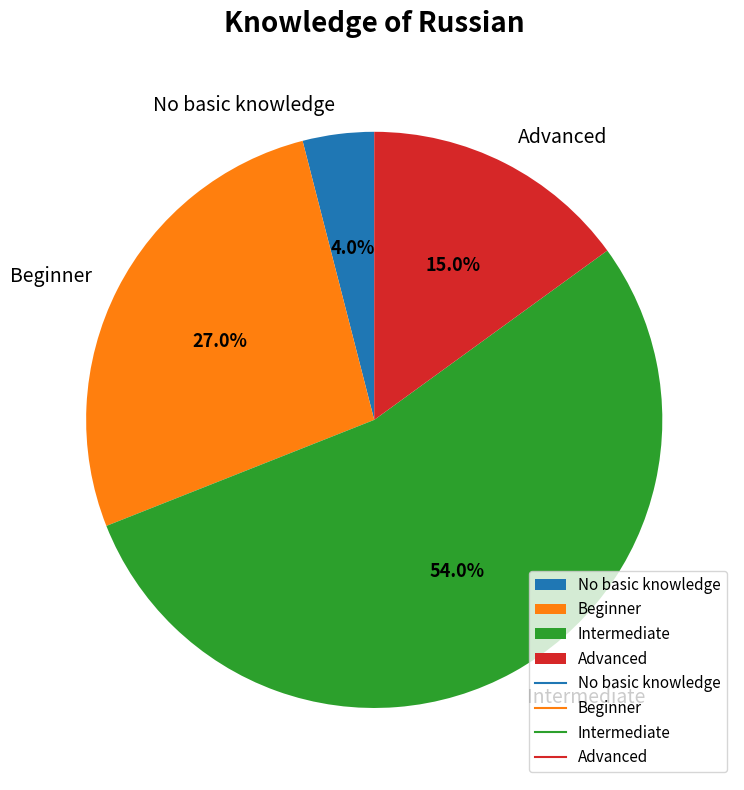

What is the smallest slice in the pie chart?

No basic knowledge